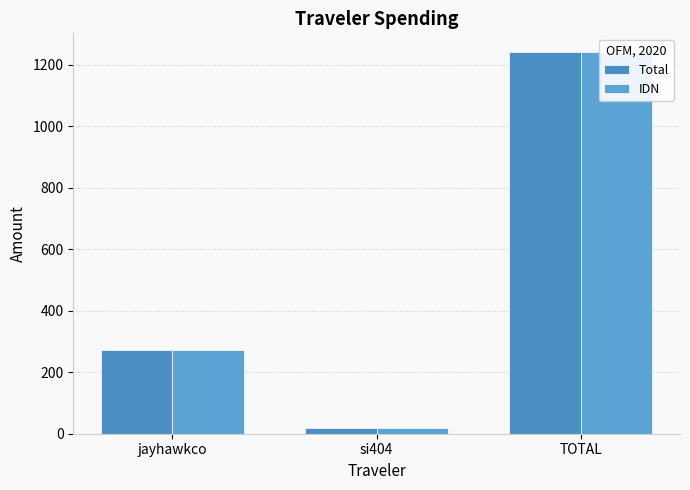

What is the difference between the IDN values at si404 and jayhawkco?

254.2